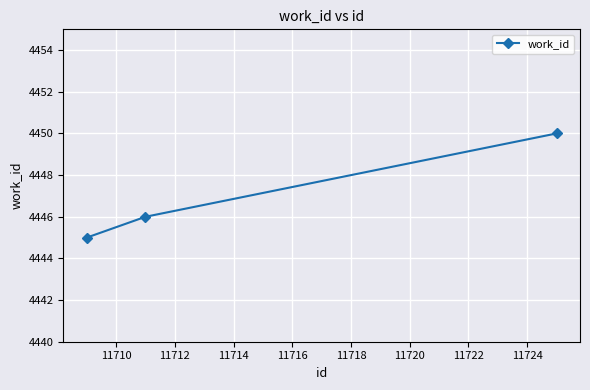

What is the greatest value displayed?

4450